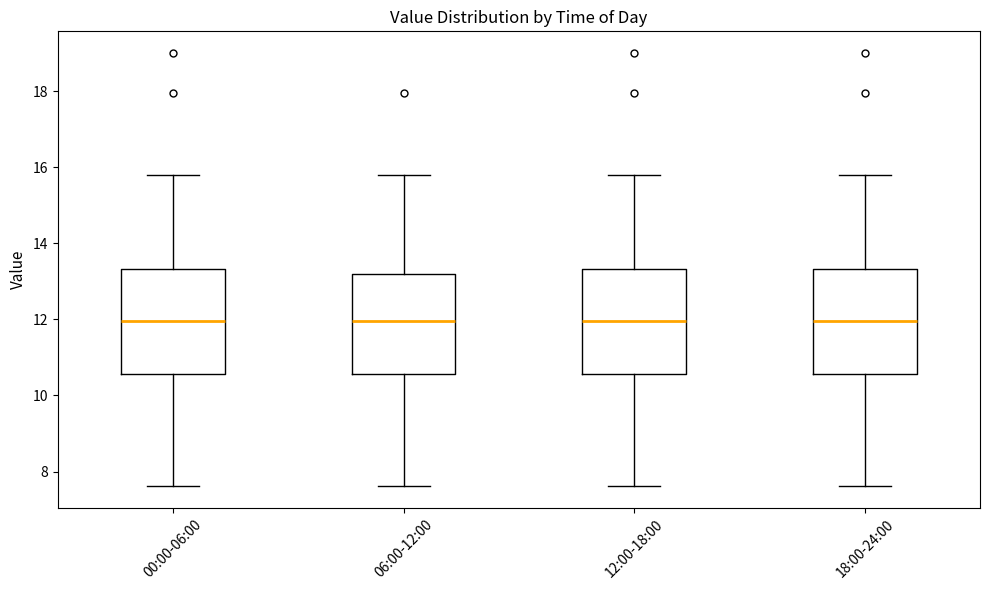

Where does the upper whisker of the box for 12:00-18:00 end on the y-axis? The values are not printed on the chart, so give them approximately, as read against the axis.

15.8